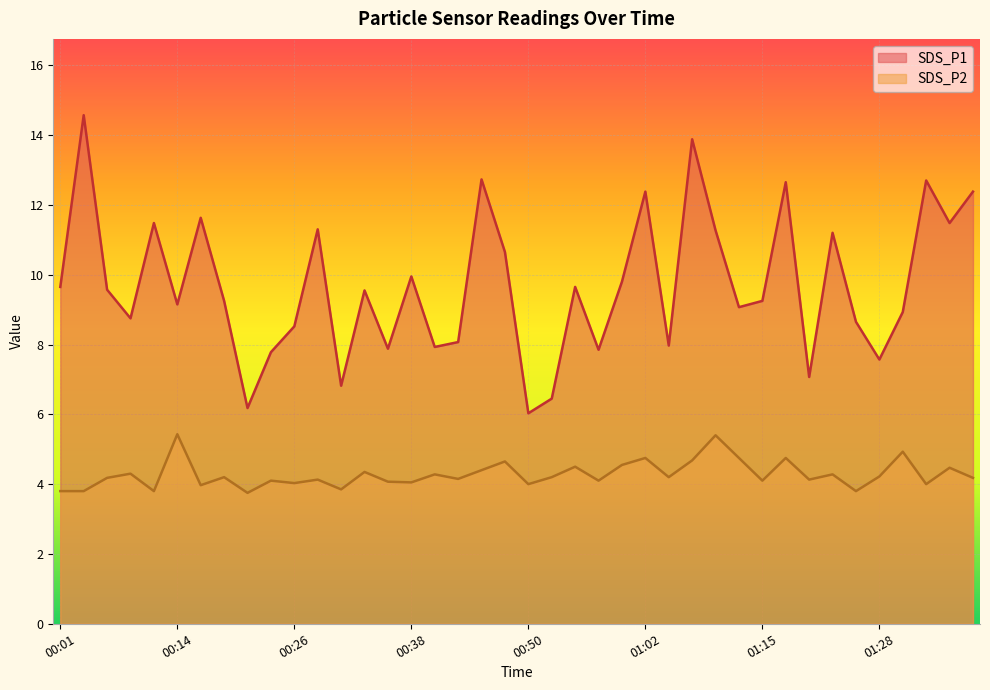

The value of SDS_P2 at 00:31 is 3.9. True or false?

True